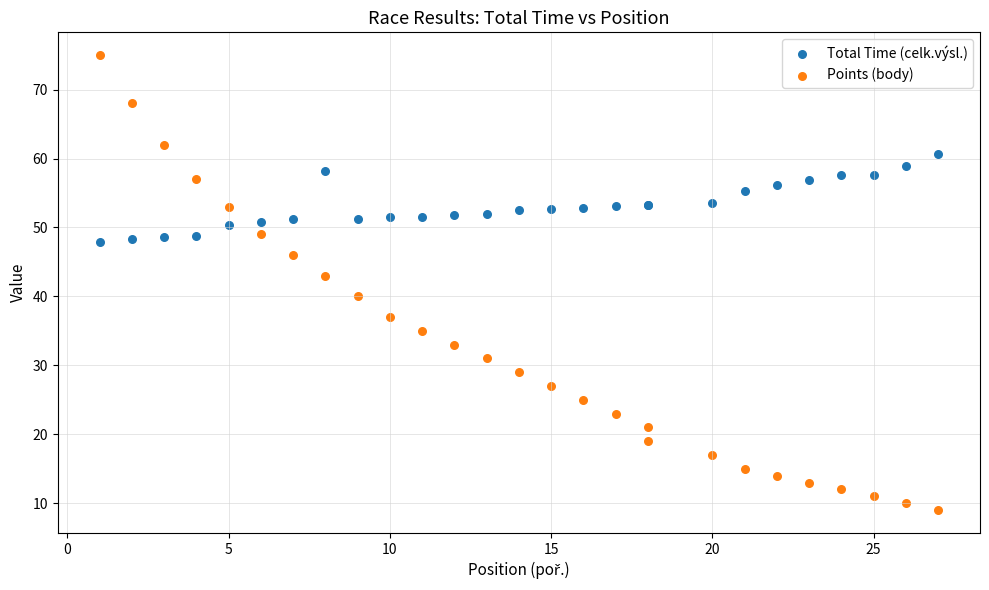

What are all the series names shown in the legend?

Total Time (celk.výsl.), Points (body)